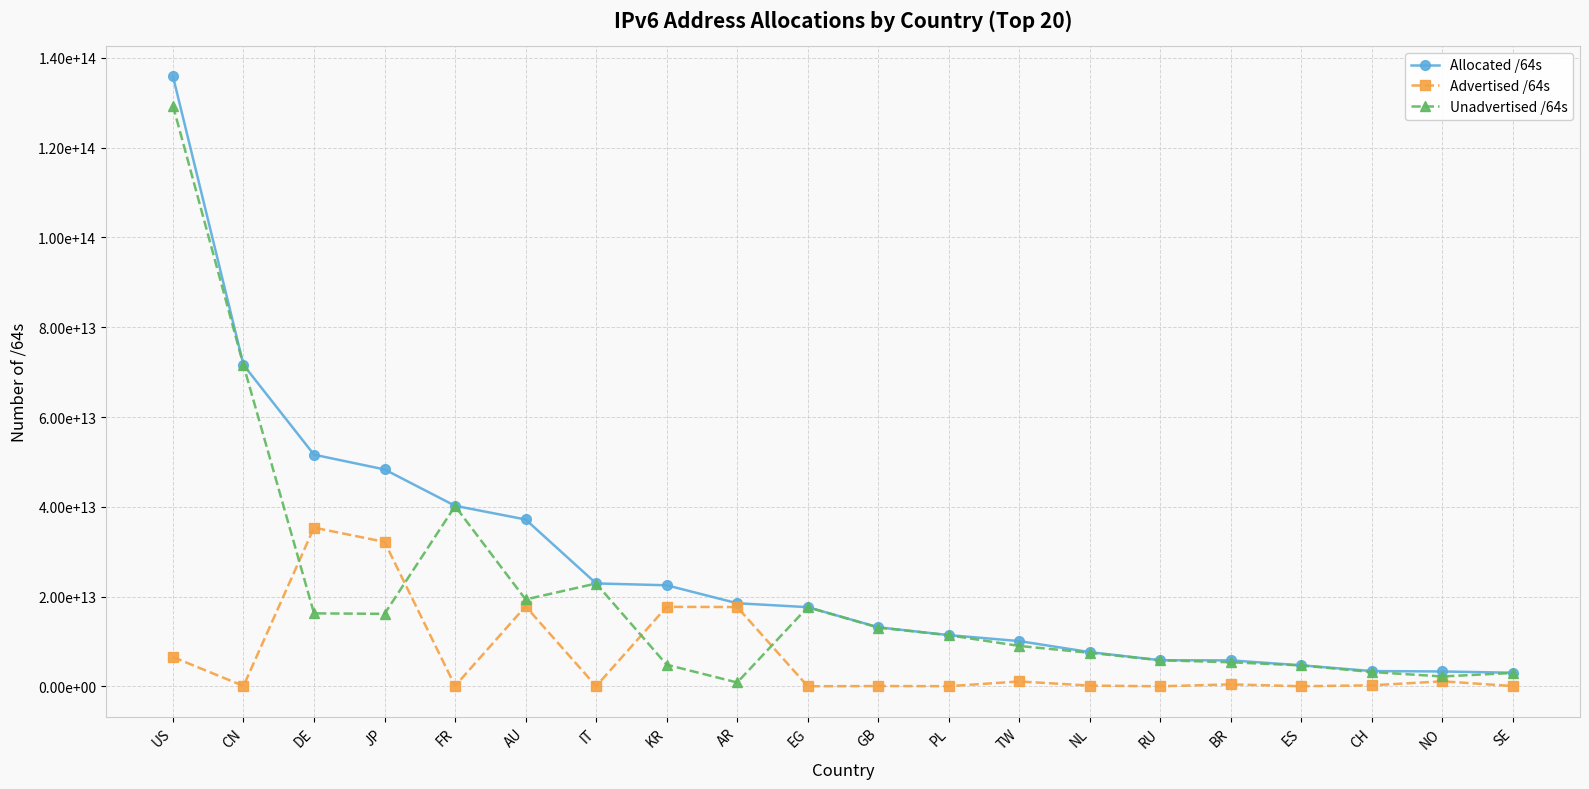

What is the label of the 15th point from the right?

AU